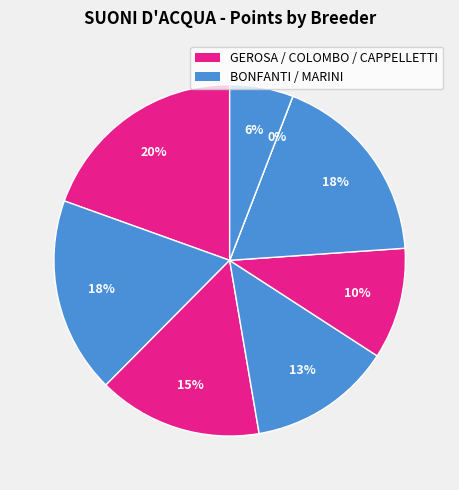

Is it true that COLOMBO FERRUCCIO (5°) is 10% of the pie?

True